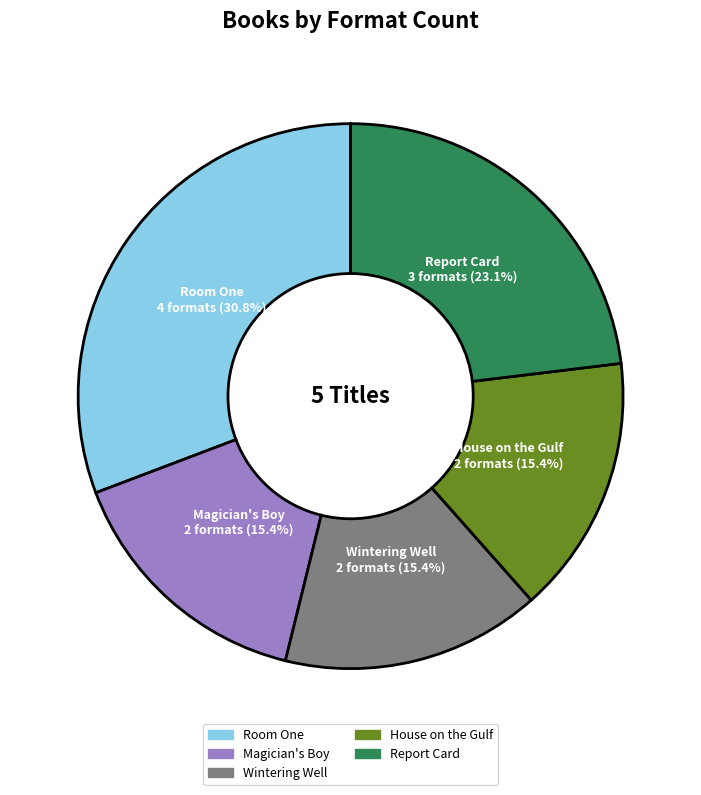

To the nearest percent, what is the difference between the largest and smallest slice percentages?

15%